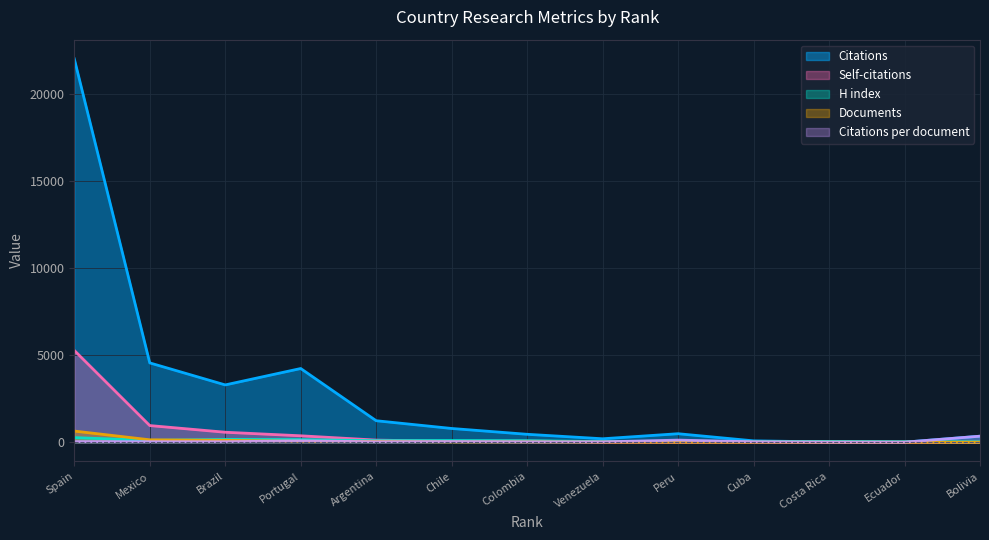

How many data points in Citations per document are less than 29?

6